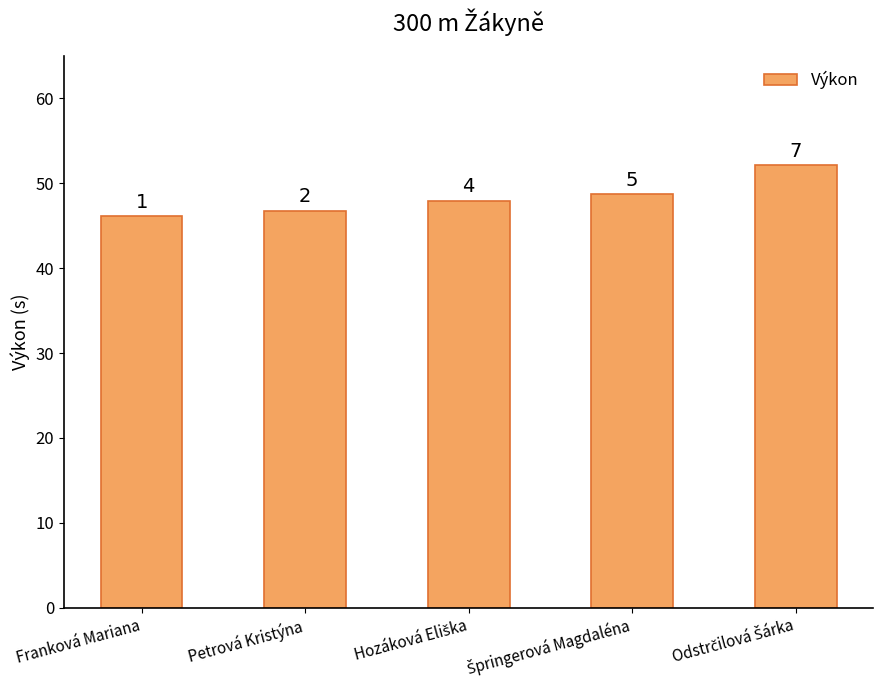

Does the chart contain any negative values?

No